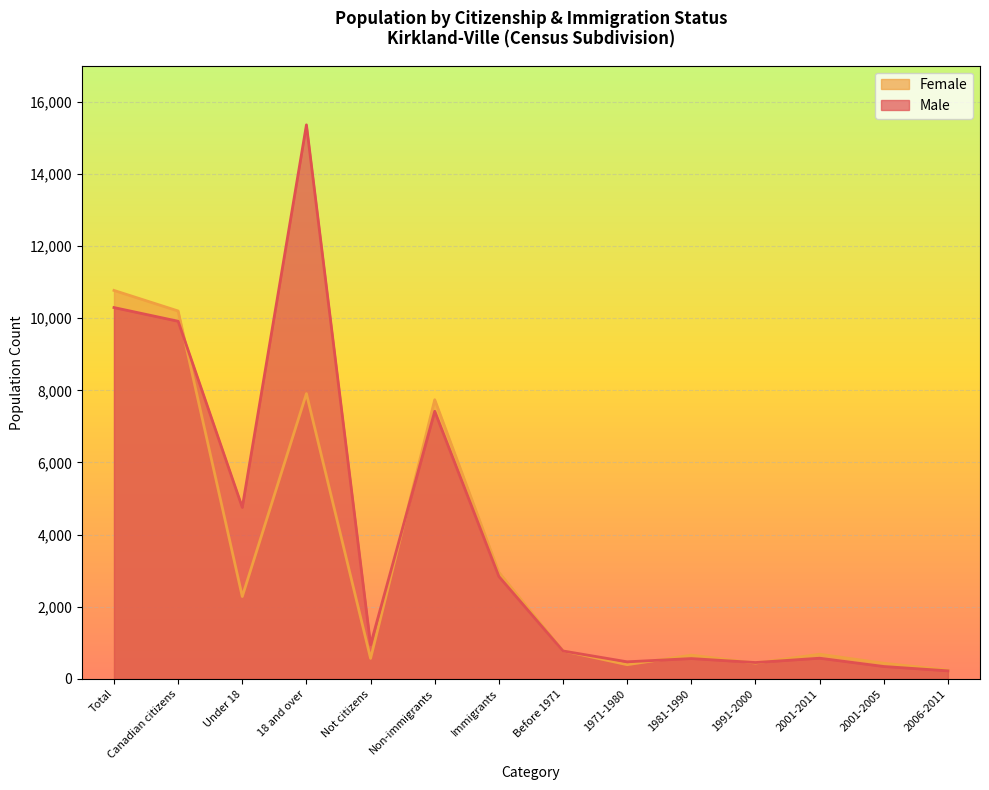

How many interior local peaks does the Male series have?

4